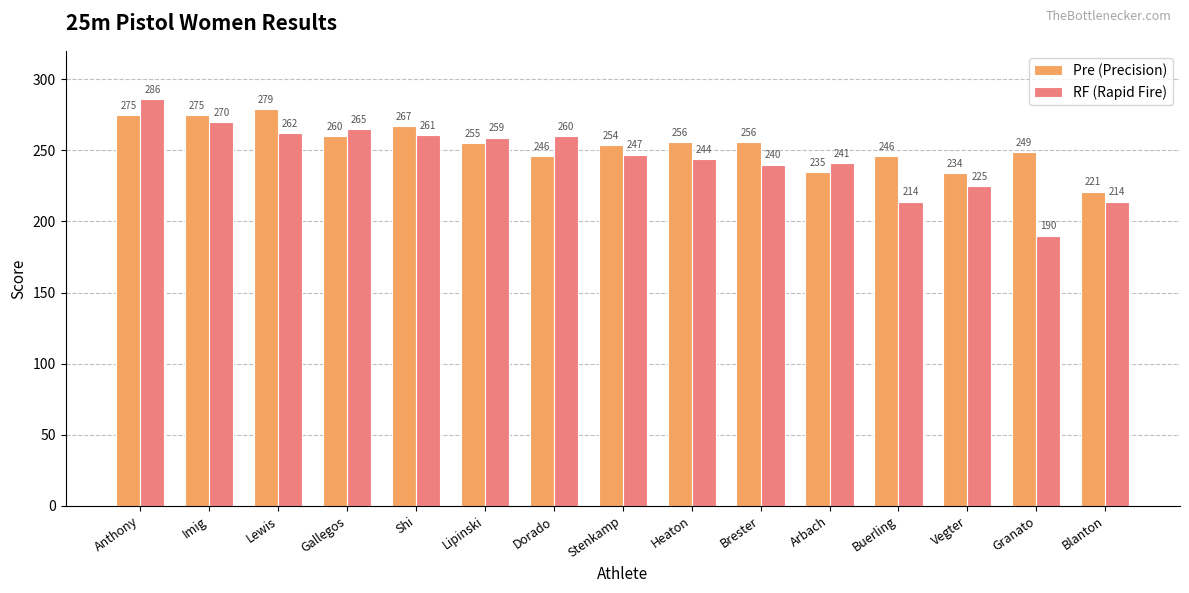

Rank the series by their maximum value, from lowest to highest.

Pre (Precision), RF (Rapid Fire)